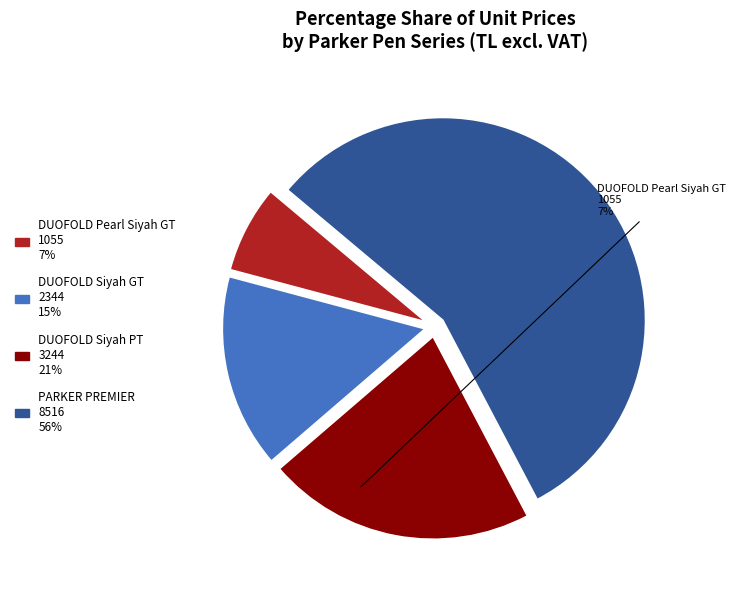

The DUOFOLD Pearl Siyah GT 1055 7% slice represents 7% of the pie. True or false?

True